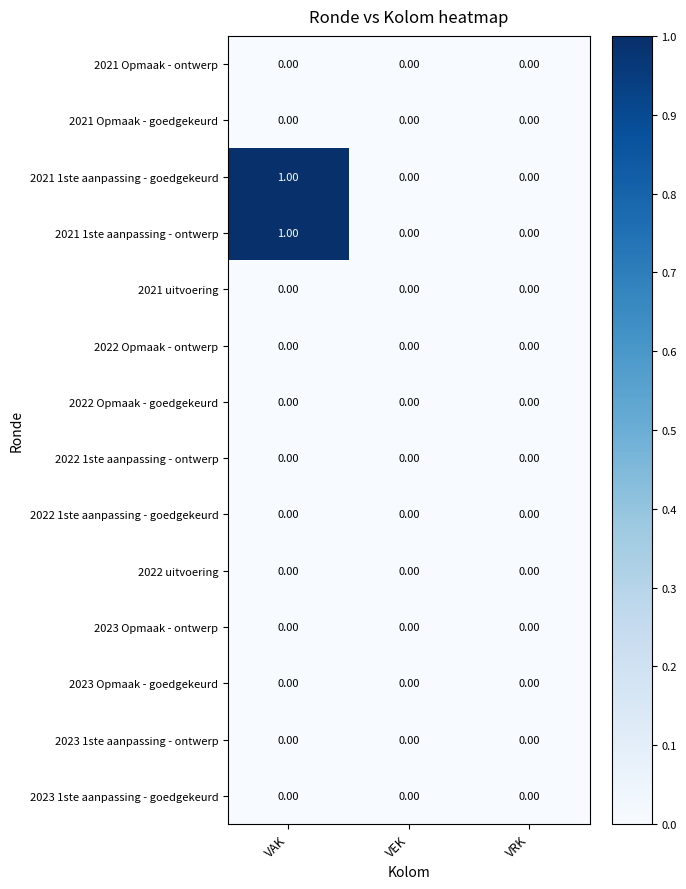

At which category is the sum across all series the highest?

VAK